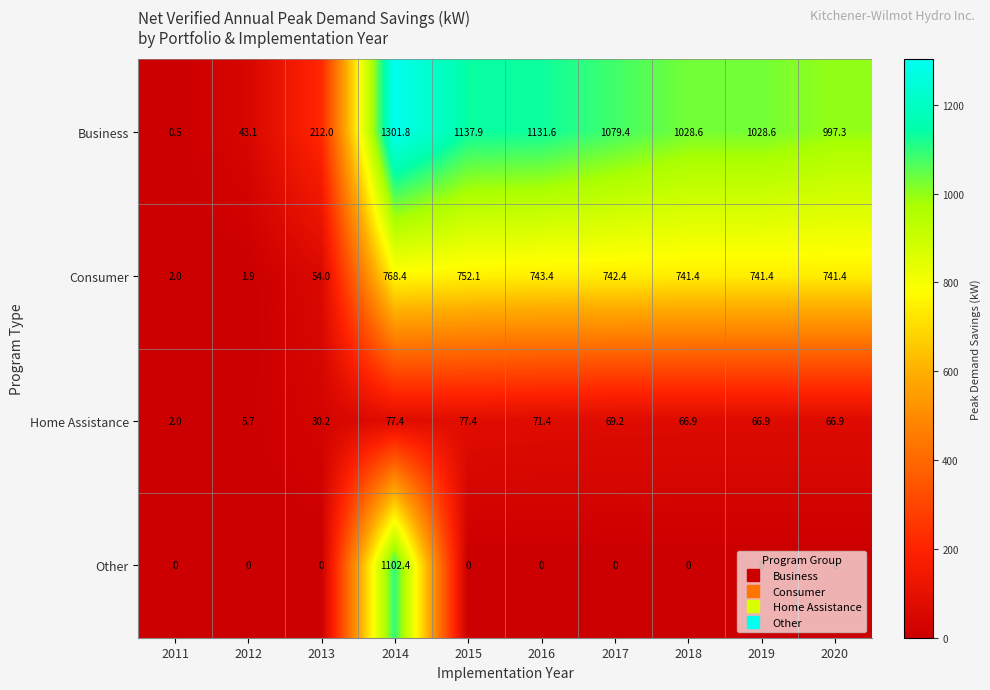

Which series has the largest total across all categories?

Business